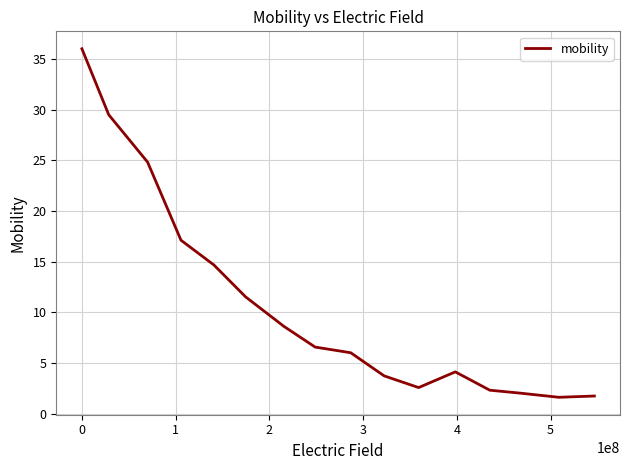

What is the maximum value shown in the chart?

36.0